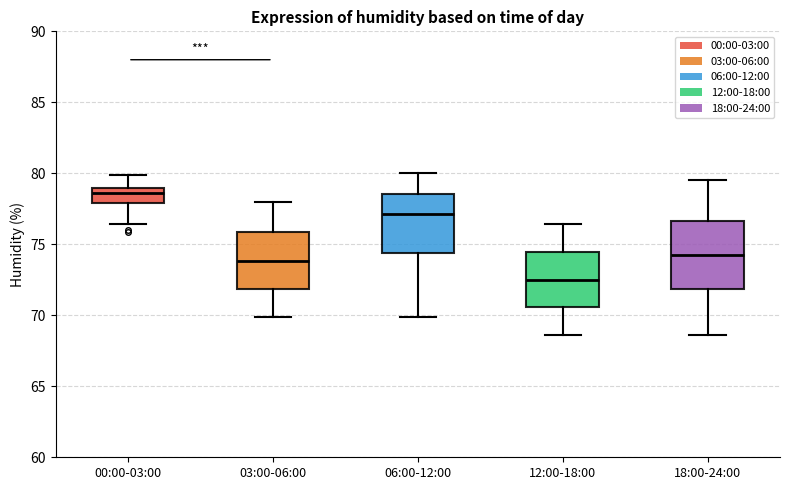

Where is the upper edge of the box for 00:00-03:00 on the y-axis? The values are not printed on the chart, so give them approximately, as read against the axis.

79.0